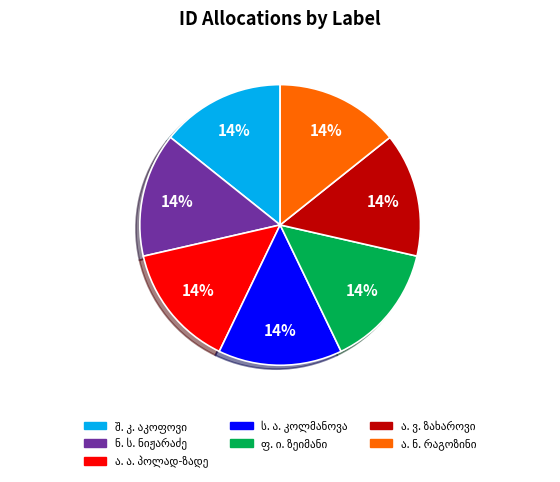

Does any single category account for the majority?

No